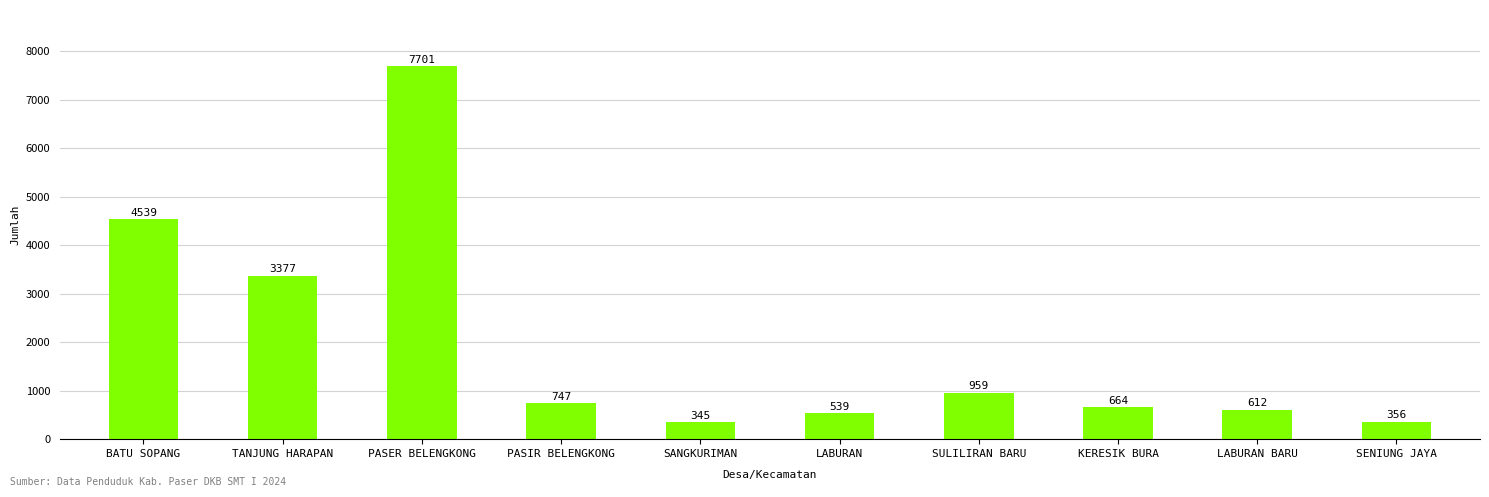

What is the change in value from LABURAN to LABURAN BARU?

+73